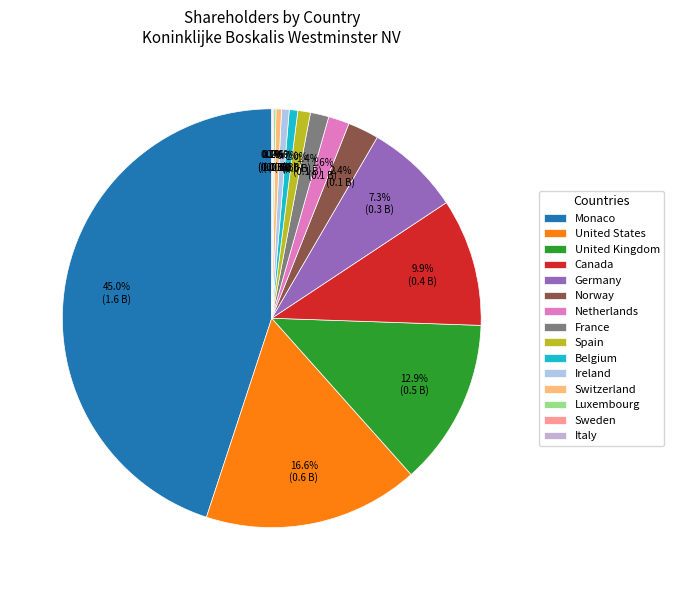

Combined, what portion of the pie is Germany and France?

8.7%